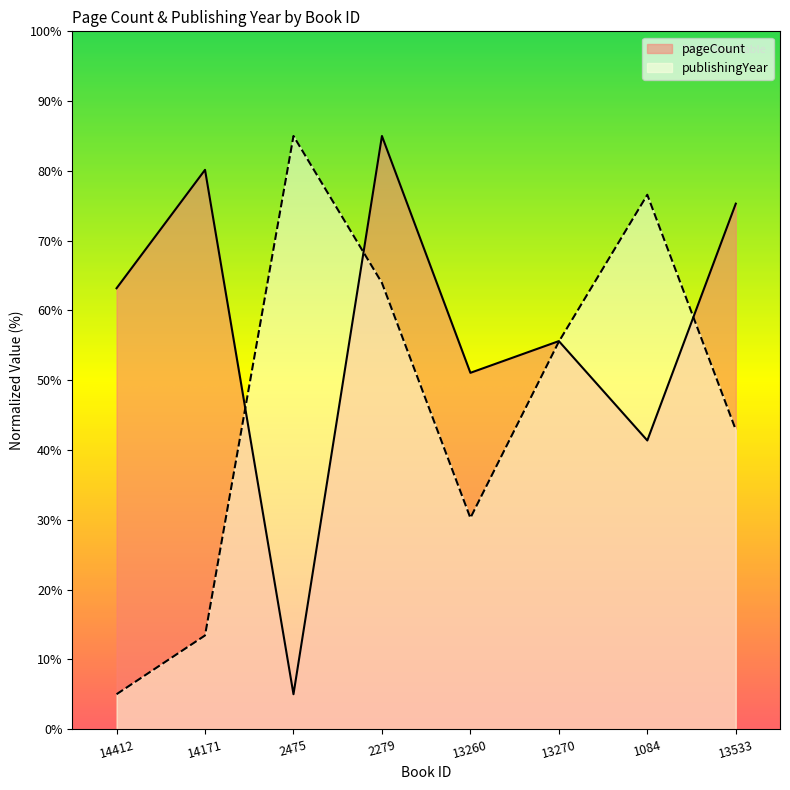

At 2475, list the series in order from smallest to largest.

pageCount, publishingYear